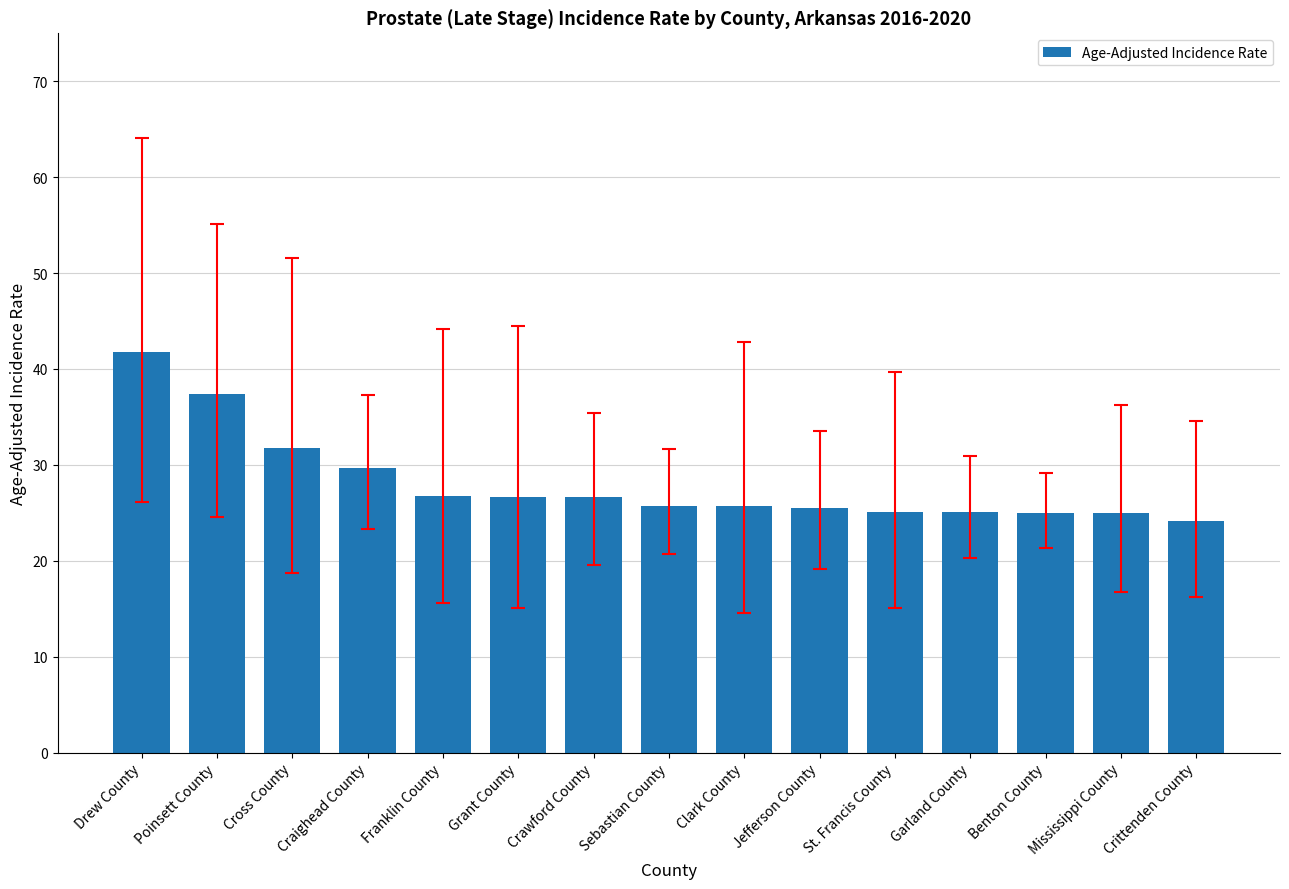

Count the number of categories in the chart.

15